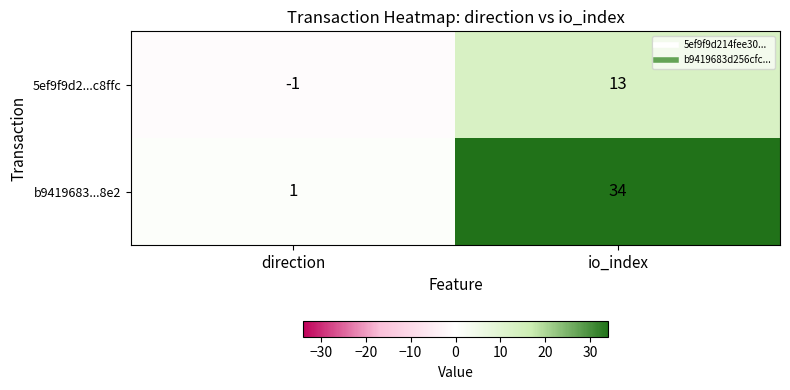

Is it true that 5ef9f9d2...c8ffc equals 22 at io_index?

False